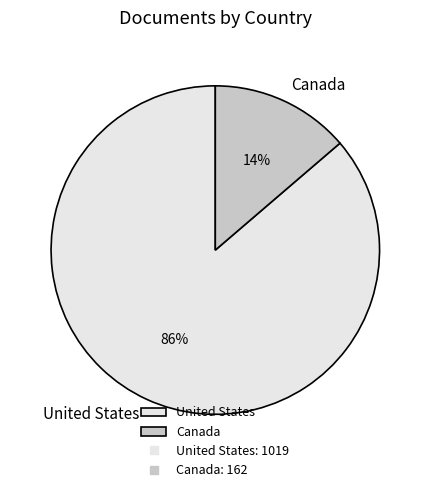

To the nearest percent, what is the average slice percentage?

50%